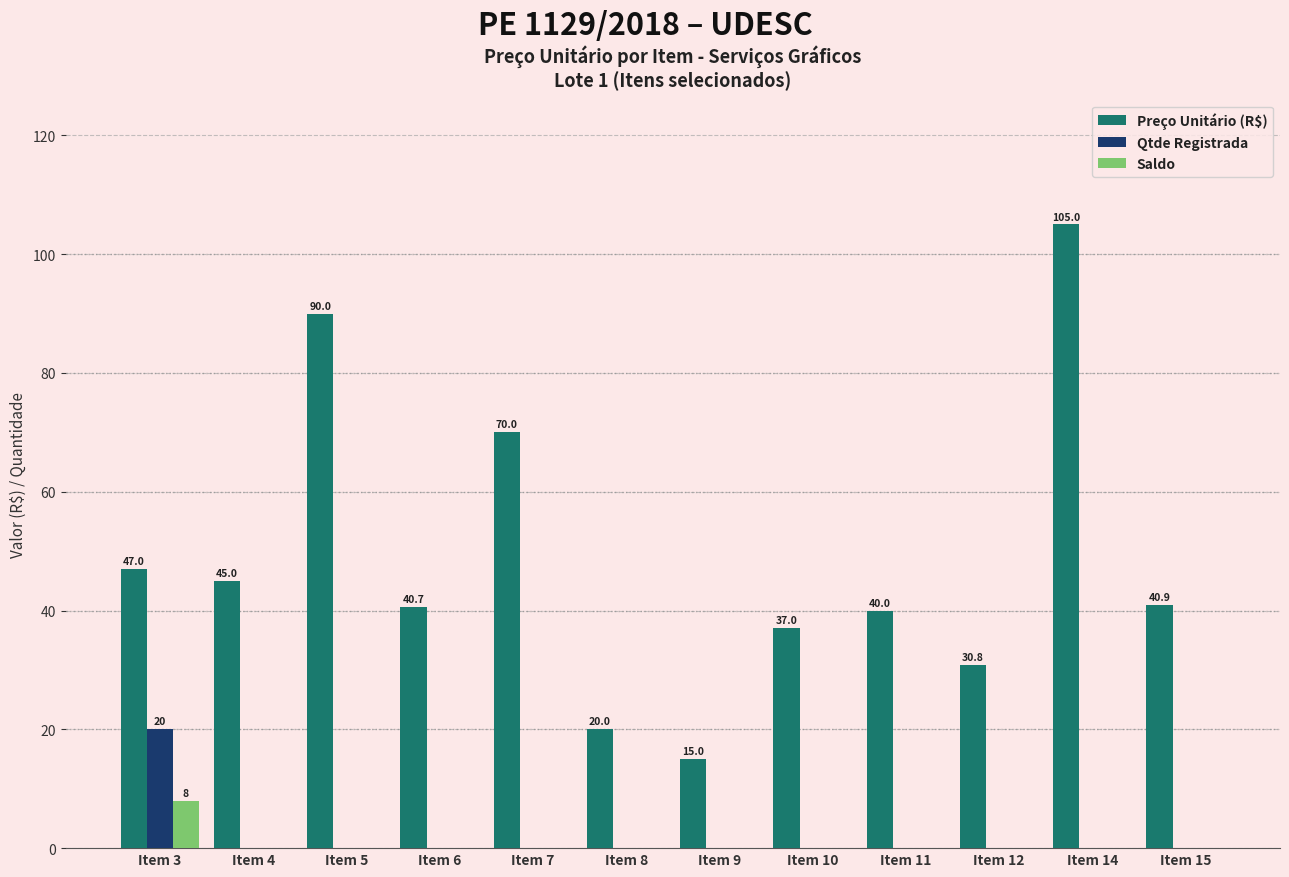

Between Item 3 and Item 11, which series saw the biggest shift?

Qtde Registrada